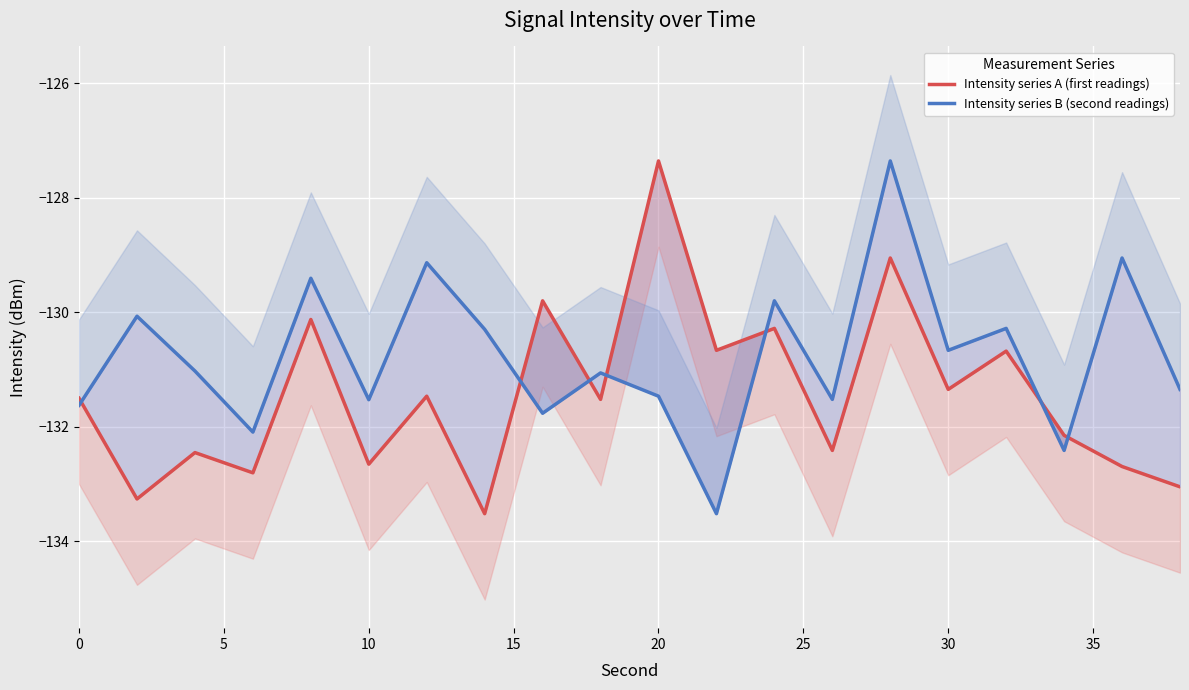

What is the greatest value displayed?

-127.4